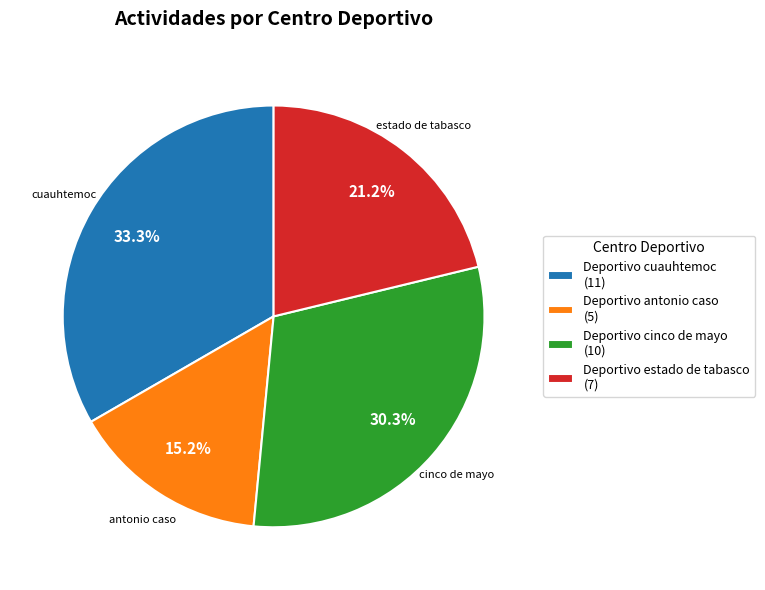

Count the number of slices in the pie.

4